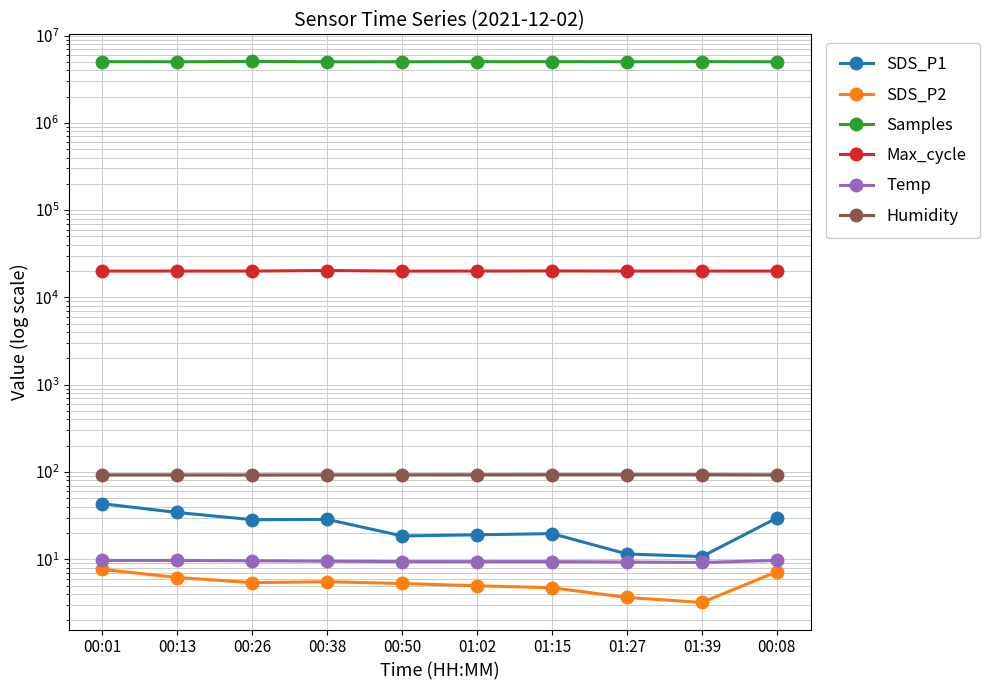

How many interior local valleys does the Humidity series have?

1